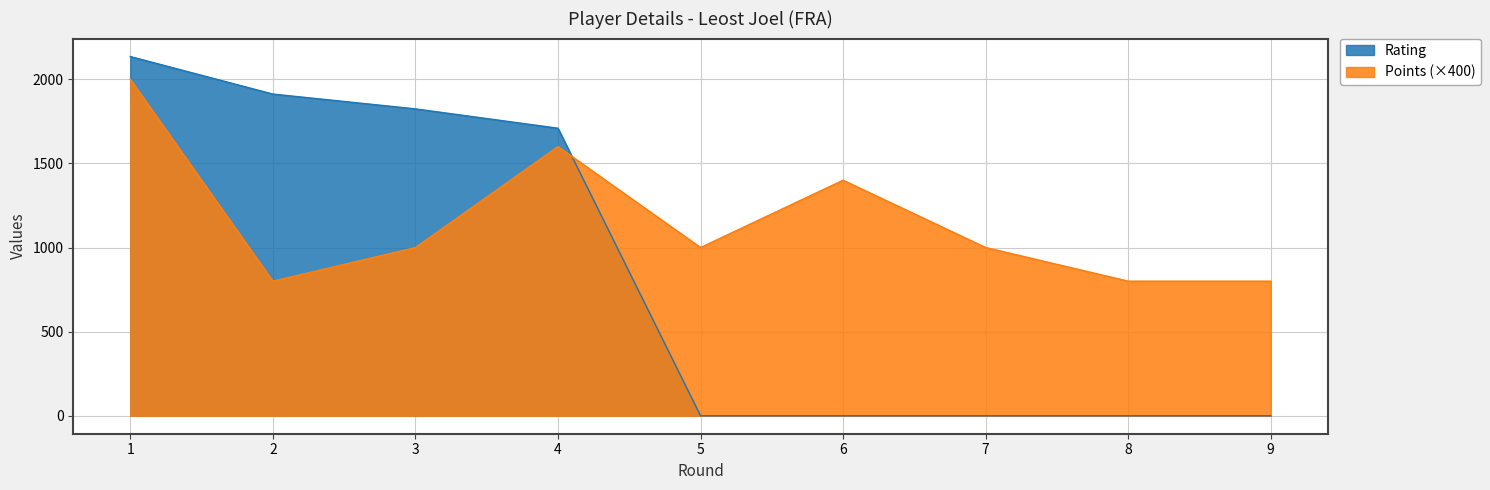

What is the value of the Points point at the 9th from the left?

800